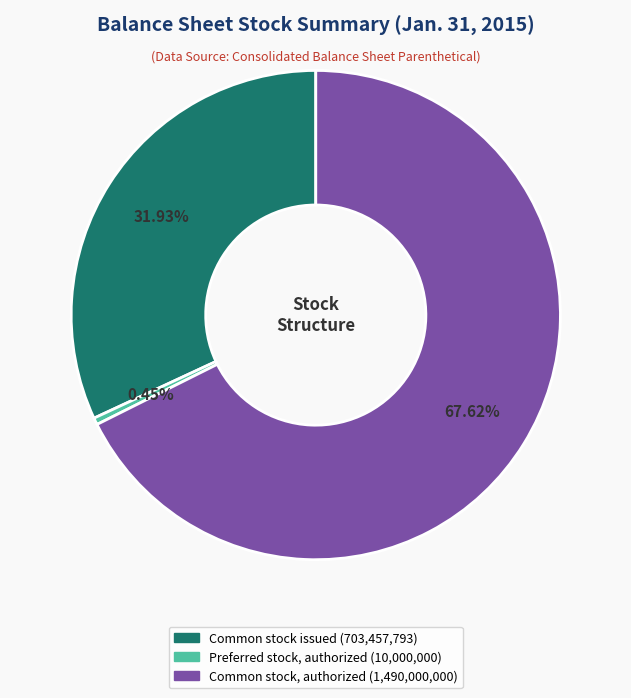

How many segments does this pie chart have?

3